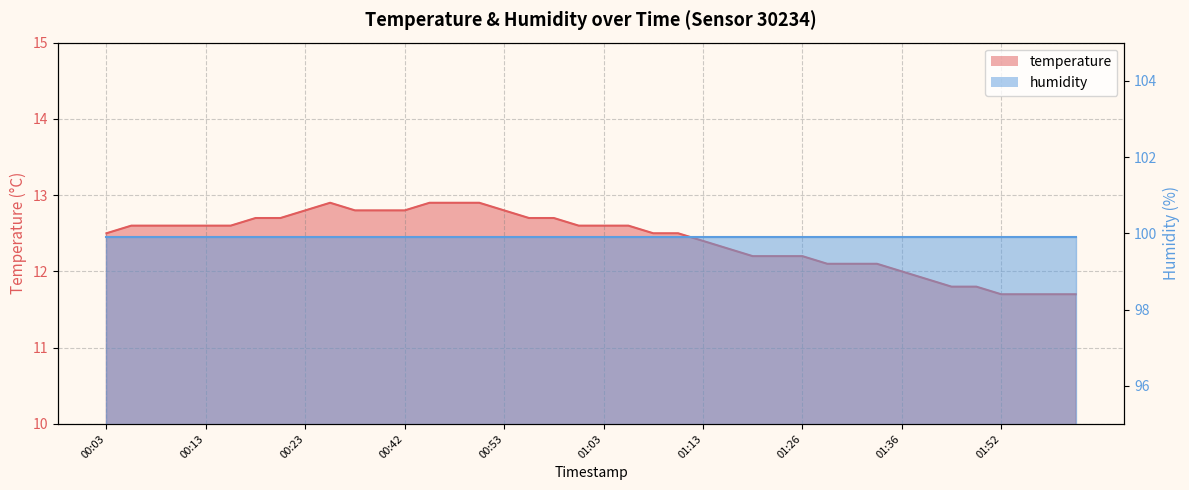

At which label does the data first exceed 12?

00:03